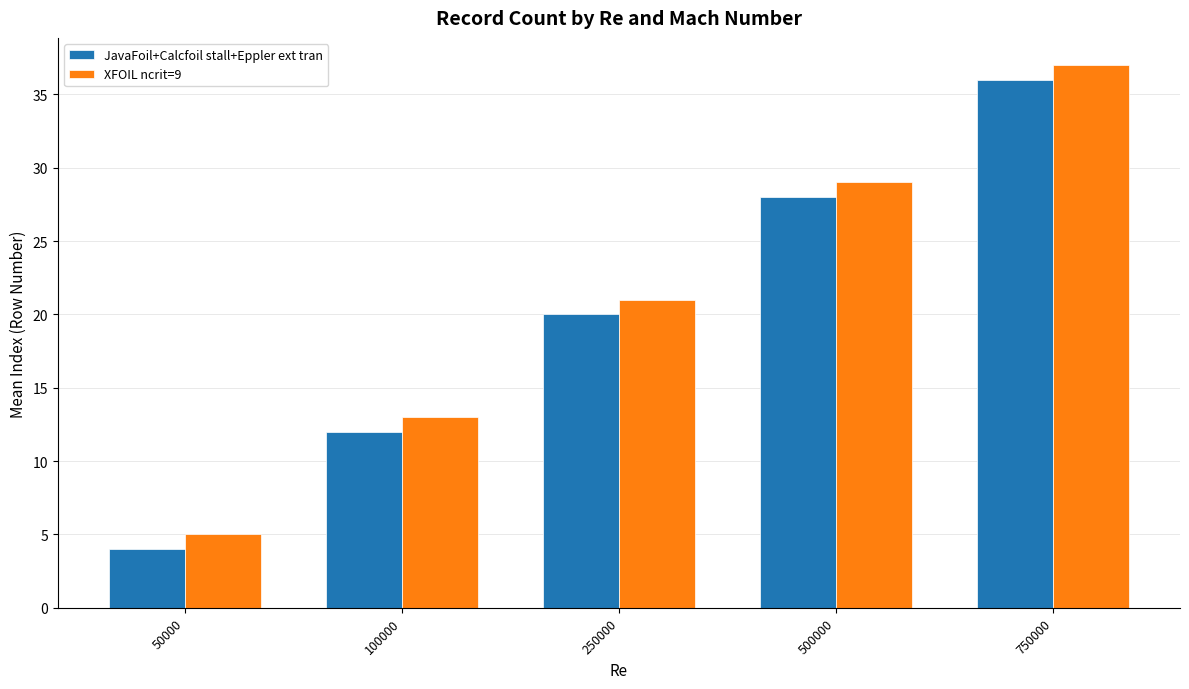

At how many categories does at least one series exceed 30?

1